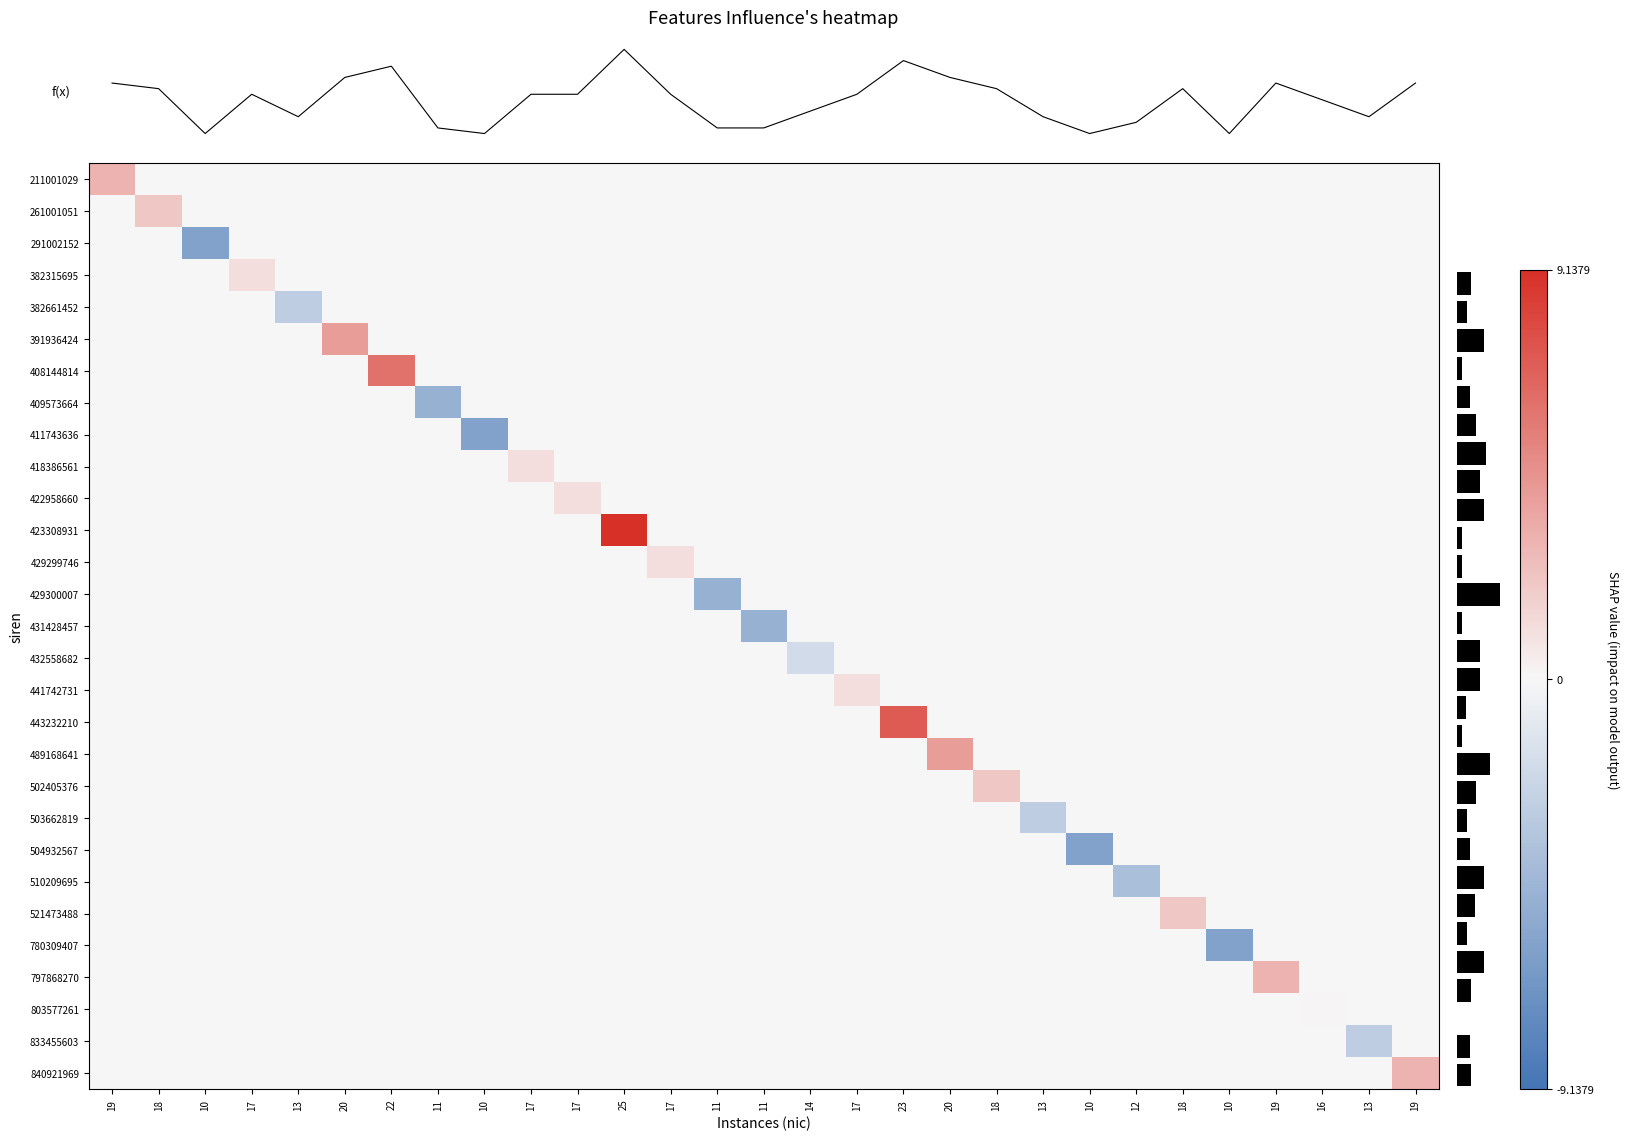

Reading left to right, extract all data points from this chart.

211001029: 19=3.1	18=0.0	10=0.0	17=0.0	13=0.0	20=0.0	22=0.0	11=0.0	10=0.0	17=0.0	17=0.0	25=0.0	17=0.0	11=0.0	11=0.0	14=0.0	17=0.0	23=0.0	20=0.0	18=0.0	13=0.0	10=0.0	12=0.0	18=0.0	10=0.0	19=0.0	16=0.0	13=0.0	19=0.0
261001051: 19=0.0	18=2.1	10=0.0	17=0.0	13=0.0	20=0.0	22=0.0	11=0.0	10=0.0	17=0.0	17=0.0	25=0.0	17=0.0	11=0.0	11=0.0	14=0.0	17=0.0	23=0.0	20=0.0	18=0.0	13=0.0	10=0.0	12=0.0	18=0.0	10=0.0	19=0.0	16=0.0	13=0.0	19=0.0
291002152: 19=0.0	18=0.0	10=-5.9	17=0.0	13=0.0	20=0.0	22=0.0	11=0.0	10=0.0	17=0.0	17=0.0	25=0.0	17=0.0	11=0.0	11=0.0	14=0.0	17=0.0	23=0.0	20=0.0	18=0.0	13=0.0	10=0.0	12=0.0	18=0.0	10=0.0	19=0.0	16=0.0	13=0.0	19=0.0
382315695: 19=0.0	18=0.0	10=0.0	17=1.1	13=0.0	20=0.0	22=0.0	11=0.0	10=0.0	17=0.0	17=0.0	25=0.0	17=0.0	11=0.0	11=0.0	14=0.0	17=0.0	23=0.0	20=0.0	18=0.0	13=0.0	10=0.0	12=0.0	18=0.0	10=0.0	19=0.0	16=0.0	13=0.0	19=0.0
382661452: 19=0.0	18=0.0	10=0.0	17=0.0	13=-2.9	20=0.0	22=0.0	11=0.0	10=0.0	17=0.0	17=0.0	25=0.0	17=0.0	11=0.0	11=0.0	14=0.0	17=0.0	23=0.0	20=0.0	18=0.0	13=0.0	10=0.0	12=0.0	18=0.0	10=0.0	19=0.0	16=0.0	13=0.0	19=0.0
391936424: 19=0.0	18=0.0	10=0.0	17=0.0	13=0.0	20=4.1	22=0.0	11=0.0	10=0.0	17=0.0	17=0.0	25=0.0	17=0.0	11=0.0	11=0.0	14=0.0	17=0.0	23=0.0	20=0.0	18=0.0	13=0.0	10=0.0	12=0.0	18=0.0	10=0.0	19=0.0	16=0.0	13=0.0	19=0.0
408144814: 19=0.0	18=0.0	10=0.0	17=0.0	13=0.0	20=0.0	22=6.1	11=0.0	10=0.0	17=0.0	17=0.0	25=0.0	17=0.0	11=0.0	11=0.0	14=0.0	17=0.0	23=0.0	20=0.0	18=0.0	13=0.0	10=0.0	12=0.0	18=0.0	10=0.0	19=0.0	16=0.0	13=0.0	19=0.0
409573664: 19=0.0	18=0.0	10=0.0	17=0.0	13=0.0	20=0.0	22=0.0	11=-4.9	10=0.0	17=0.0	17=0.0	25=0.0	17=0.0	11=0.0	11=0.0	14=0.0	17=0.0	23=0.0	20=0.0	18=0.0	13=0.0	10=0.0	12=0.0	18=0.0	10=0.0	19=0.0	16=0.0	13=0.0	19=0.0
411743636: 19=0.0	18=0.0	10=0.0	17=0.0	13=0.0	20=0.0	22=0.0	11=0.0	10=-5.9	17=0.0	17=0.0	25=0.0	17=0.0	11=0.0	11=0.0	14=0.0	17=0.0	23=0.0	20=0.0	18=0.0	13=0.0	10=0.0	12=0.0	18=0.0	10=0.0	19=0.0	16=0.0	13=0.0	19=0.0
418386561: 19=0.0	18=0.0	10=0.0	17=0.0	13=0.0	20=0.0	22=0.0	11=0.0	10=0.0	17=1.1	17=0.0	25=0.0	17=0.0	11=0.0	11=0.0	14=0.0	17=0.0	23=0.0	20=0.0	18=0.0	13=0.0	10=0.0	12=0.0	18=0.0	10=0.0	19=0.0	16=0.0	13=0.0	19=0.0
422958660: 19=0.0	18=0.0	10=0.0	17=0.0	13=0.0	20=0.0	22=0.0	11=0.0	10=0.0	17=0.0	17=1.1	25=0.0	17=0.0	11=0.0	11=0.0	14=0.0	17=0.0	23=0.0	20=0.0	18=0.0	13=0.0	10=0.0	12=0.0	18=0.0	10=0.0	19=0.0	16=0.0	13=0.0	19=0.0
423308931: 19=0.0	18=0.0	10=0.0	17=0.0	13=0.0	20=0.0	22=0.0	11=0.0	10=0.0	17=0.0	17=0.0	25=9.1	17=0.0	11=0.0	11=0.0	14=0.0	17=0.0	23=0.0	20=0.0	18=0.0	13=0.0	10=0.0	12=0.0	18=0.0	10=0.0	19=0.0	16=0.0	13=0.0	19=0.0
429299746: 19=0.0	18=0.0	10=0.0	17=0.0	13=0.0	20=0.0	22=0.0	11=0.0	10=0.0	17=0.0	17=0.0	25=0.0	17=1.1	11=0.0	11=0.0	14=0.0	17=0.0	23=0.0	20=0.0	18=0.0	13=0.0	10=0.0	12=0.0	18=0.0	10=0.0	19=0.0	16=0.0	13=0.0	19=0.0
429300007: 19=0.0	18=0.0	10=0.0	17=0.0	13=0.0	20=0.0	22=0.0	11=0.0	10=0.0	17=0.0	17=0.0	25=0.0	17=0.0	11=-4.9	11=0.0	14=0.0	17=0.0	23=0.0	20=0.0	18=0.0	13=0.0	10=0.0	12=0.0	18=0.0	10=0.0	19=0.0	16=0.0	13=0.0	19=0.0
431428457: 19=0.0	18=0.0	10=0.0	17=0.0	13=0.0	20=0.0	22=0.0	11=0.0	10=0.0	17=0.0	17=0.0	25=0.0	17=0.0	11=0.0	11=-4.9	14=0.0	17=0.0	23=0.0	20=0.0	18=0.0	13=0.0	10=0.0	12=0.0	18=0.0	10=0.0	19=0.0	16=0.0	13=0.0	19=0.0
432558682: 19=0.0	18=0.0	10=0.0	17=0.0	13=0.0	20=0.0	22=0.0	11=0.0	10=0.0	17=0.0	17=0.0	25=0.0	17=0.0	11=0.0	11=0.0	14=-1.9	17=0.0	23=0.0	20=0.0	18=0.0	13=0.0	10=0.0	12=0.0	18=0.0	10=0.0	19=0.0	16=0.0	13=0.0	19=0.0
441742731: 19=0.0	18=0.0	10=0.0	17=0.0	13=0.0	20=0.0	22=0.0	11=0.0	10=0.0	17=0.0	17=0.0	25=0.0	17=0.0	11=0.0	11=0.0	14=0.0	17=1.1	23=0.0	20=0.0	18=0.0	13=0.0	10=0.0	12=0.0	18=0.0	10=0.0	19=0.0	16=0.0	13=0.0	19=0.0
443232210: 19=0.0	18=0.0	10=0.0	17=0.0	13=0.0	20=0.0	22=0.0	11=0.0	10=0.0	17=0.0	17=0.0	25=0.0	17=0.0	11=0.0	11=0.0	14=0.0	17=0.0	23=7.1	20=0.0	18=0.0	13=0.0	10=0.0	12=0.0	18=0.0	10=0.0	19=0.0	16=0.0	13=0.0	19=0.0
489168641: 19=0.0	18=0.0	10=0.0	17=0.0	13=0.0	20=0.0	22=0.0	11=0.0	10=0.0	17=0.0	17=0.0	25=0.0	17=0.0	11=0.0	11=0.0	14=0.0	17=0.0	23=0.0	20=4.1	18=0.0	13=0.0	10=0.0	12=0.0	18=0.0	10=0.0	19=0.0	16=0.0	13=0.0	19=0.0
502405376: 19=0.0	18=0.0	10=0.0	17=0.0	13=0.0	20=0.0	22=0.0	11=0.0	10=0.0	17=0.0	17=0.0	25=0.0	17=0.0	11=0.0	11=0.0	14=0.0	17=0.0	23=0.0	20=0.0	18=2.1	13=0.0	10=0.0	12=0.0	18=0.0	10=0.0	19=0.0	16=0.0	13=0.0	19=0.0
503662819: 19=0.0	18=0.0	10=0.0	17=0.0	13=0.0	20=0.0	22=0.0	11=0.0	10=0.0	17=0.0	17=0.0	25=0.0	17=0.0	11=0.0	11=0.0	14=0.0	17=0.0	23=0.0	20=0.0	18=0.0	13=-2.9	10=0.0	12=0.0	18=0.0	10=0.0	19=0.0	16=0.0	13=0.0	19=0.0
504932567: 19=0.0	18=0.0	10=0.0	17=0.0	13=0.0	20=0.0	22=0.0	11=0.0	10=0.0	17=0.0	17=0.0	25=0.0	17=0.0	11=0.0	11=0.0	14=0.0	17=0.0	23=0.0	20=0.0	18=0.0	13=0.0	10=-5.9	12=0.0	18=0.0	10=0.0	19=0.0	16=0.0	13=0.0	19=0.0
510209695: 19=0.0	18=0.0	10=0.0	17=0.0	13=0.0	20=0.0	22=0.0	11=0.0	10=0.0	17=0.0	17=0.0	25=0.0	17=0.0	11=0.0	11=0.0	14=0.0	17=0.0	23=0.0	20=0.0	18=0.0	13=0.0	10=0.0	12=-3.9	18=0.0	10=0.0	19=0.0	16=0.0	13=0.0	19=0.0
521473488: 19=0.0	18=0.0	10=0.0	17=0.0	13=0.0	20=0.0	22=0.0	11=0.0	10=0.0	17=0.0	17=0.0	25=0.0	17=0.0	11=0.0	11=0.0	14=0.0	17=0.0	23=0.0	20=0.0	18=0.0	13=0.0	10=0.0	12=0.0	18=2.1	10=0.0	19=0.0	16=0.0	13=0.0	19=0.0
780309407: 19=0.0	18=0.0	10=0.0	17=0.0	13=0.0	20=0.0	22=0.0	11=0.0	10=0.0	17=0.0	17=0.0	25=0.0	17=0.0	11=0.0	11=0.0	14=0.0	17=0.0	23=0.0	20=0.0	18=0.0	13=0.0	10=0.0	12=0.0	18=0.0	10=-5.9	19=0.0	16=0.0	13=0.0	19=0.0
797868270: 19=0.0	18=0.0	10=0.0	17=0.0	13=0.0	20=0.0	22=0.0	11=0.0	10=0.0	17=0.0	17=0.0	25=0.0	17=0.0	11=0.0	11=0.0	14=0.0	17=0.0	23=0.0	20=0.0	18=0.0	13=0.0	10=0.0	12=0.0	18=0.0	10=0.0	19=3.1	16=0.0	13=0.0	19=0.0
803577261: 19=0.0	18=0.0	10=0.0	17=0.0	13=0.0	20=0.0	22=0.0	11=0.0	10=0.0	17=0.0	17=0.0	25=0.0	17=0.0	11=0.0	11=0.0	14=0.0	17=0.0	23=0.0	20=0.0	18=0.0	13=0.0	10=0.0	12=0.0	18=0.0	10=0.0	19=0.0	16=0.1	13=0.0	19=0.0
833455603: 19=0.0	18=0.0	10=0.0	17=0.0	13=0.0	20=0.0	22=0.0	11=0.0	10=0.0	17=0.0	17=0.0	25=0.0	17=0.0	11=0.0	11=0.0	14=0.0	17=0.0	23=0.0	20=0.0	18=0.0	13=0.0	10=0.0	12=0.0	18=0.0	10=0.0	19=0.0	16=0.0	13=-2.9	19=0.0
840921969: 19=0.0	18=0.0	10=0.0	17=0.0	13=0.0	20=0.0	22=0.0	11=0.0	10=0.0	17=0.0	17=0.0	25=0.0	17=0.0	11=0.0	11=0.0	14=0.0	17=0.0	23=0.0	20=0.0	18=0.0	13=0.0	10=0.0	12=0.0	18=0.0	10=0.0	19=0.0	16=0.0	13=0.0	19=3.1